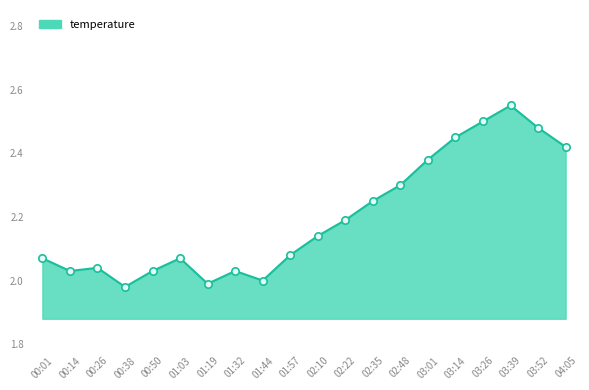

What is the ratio of the value at 00:14 to the value at 02:35?

0.9